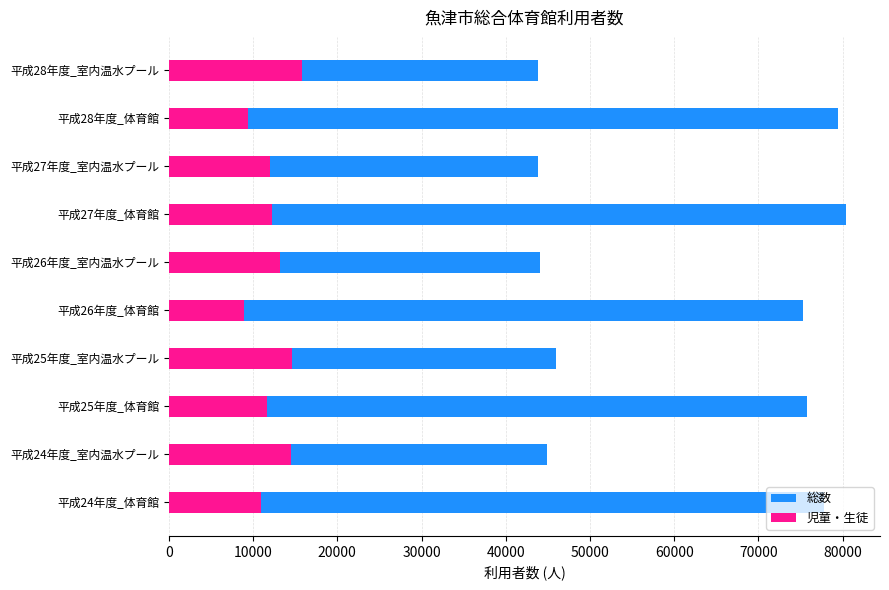

Which series has the largest total across all categories?

総数